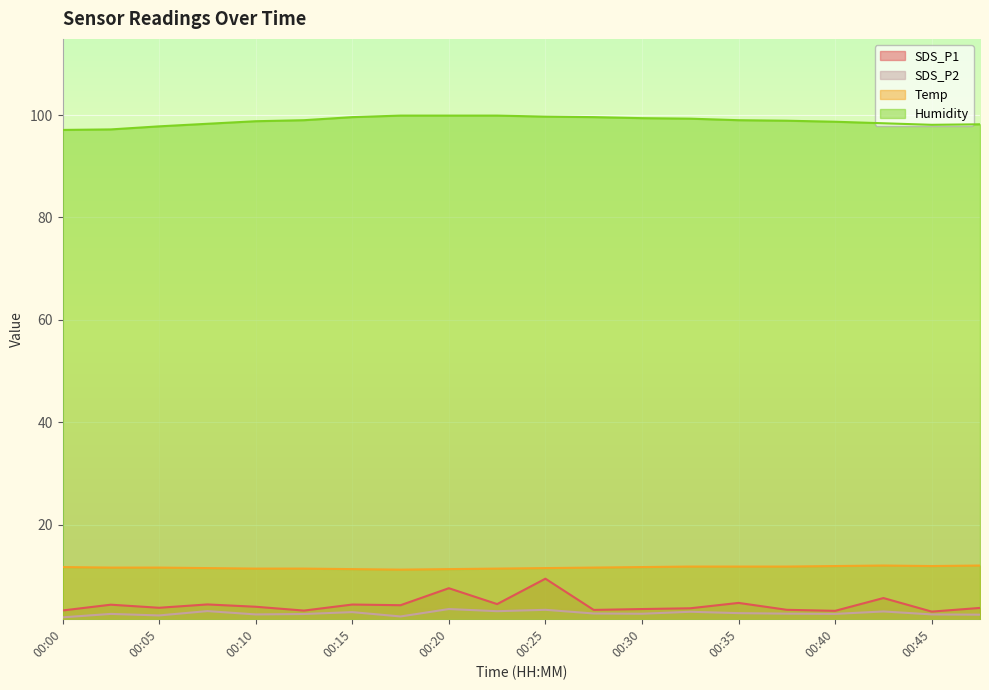

Which series has the widest spread of values?

SDS_P1